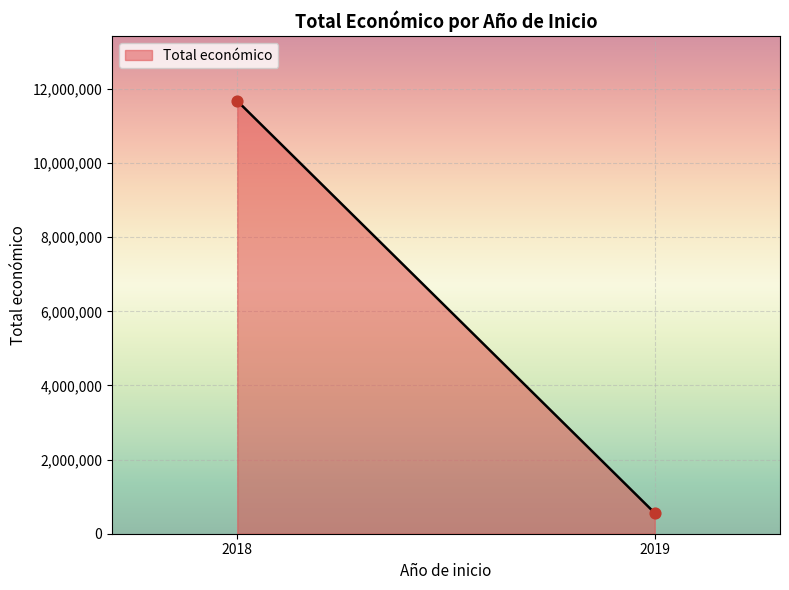

What is the average Y value?

6116736